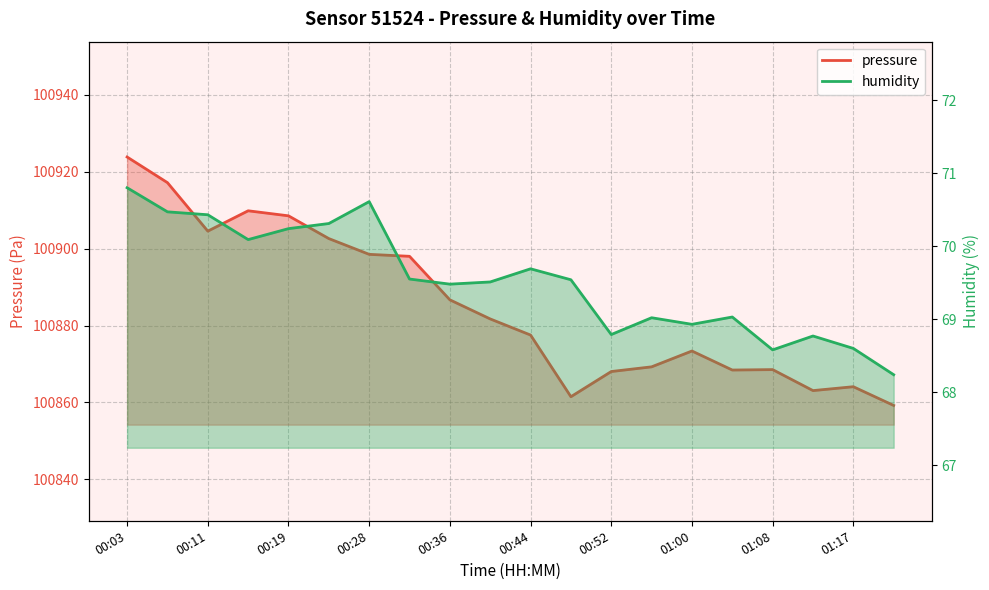

Between 00:19 and 01:17, which is larger?

00:19